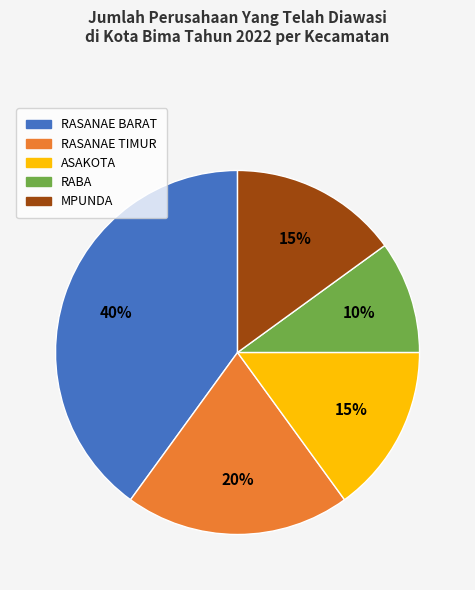

The RASANAE BARAT slice represents 40% of the pie. True or false?

True